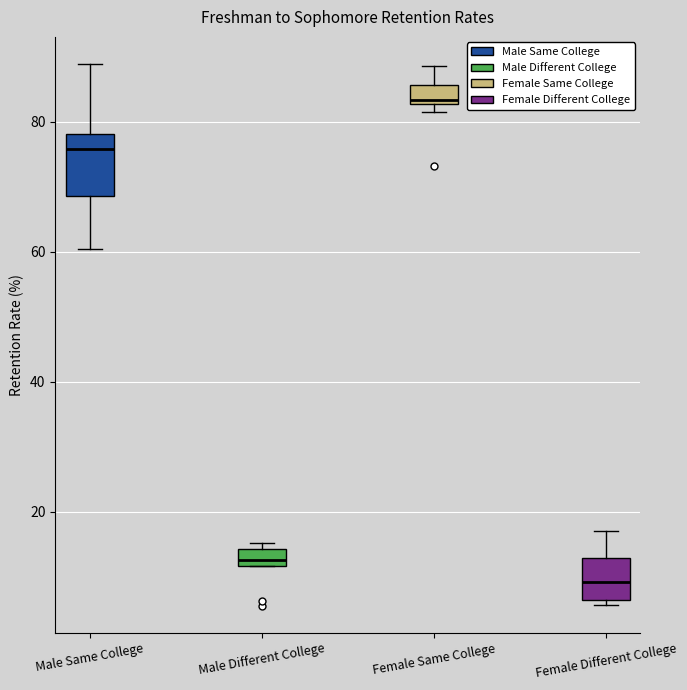

Where is the upper edge of the box for Female Same College on the y-axis? The values are not printed on the chart, so give them approximately, as read against the axis.

86